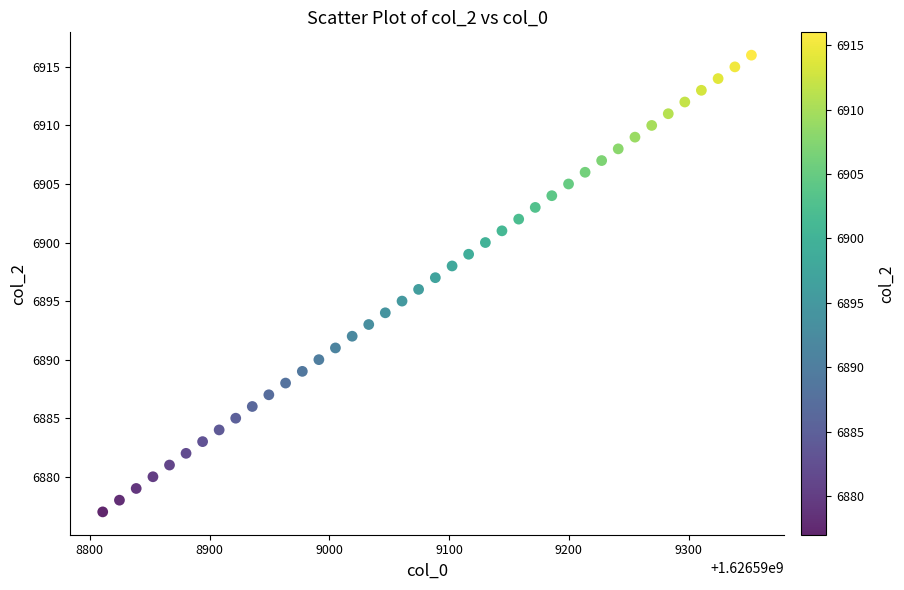

What is the range of Y values (max minus min)?

39